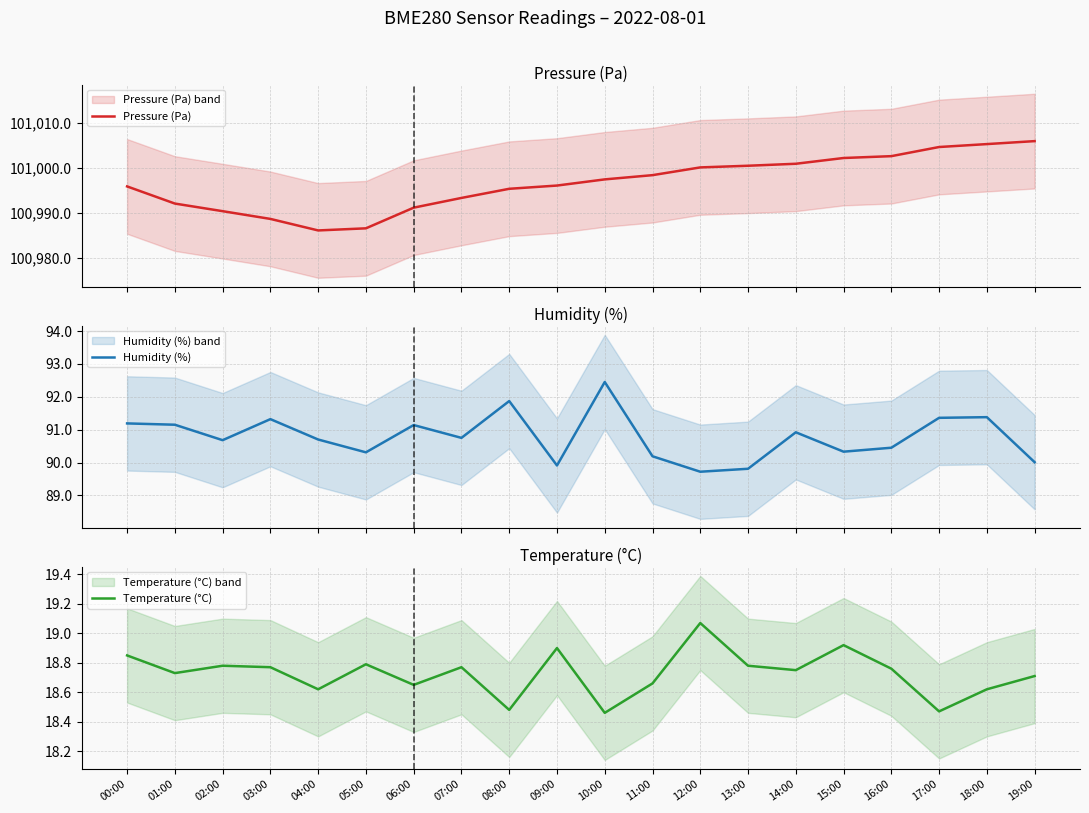

The value of Pressure (Pa) at 17:00 is 101004.7. True or false?

True